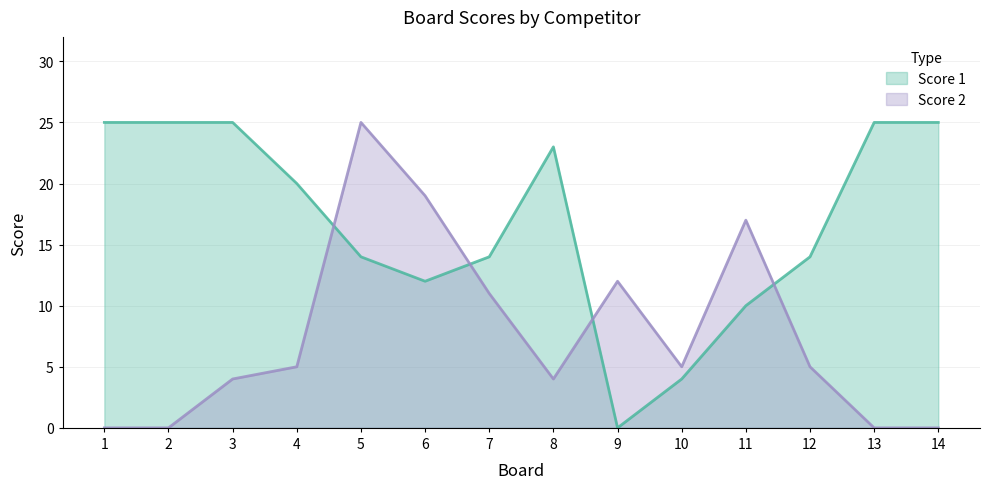

List the series in order of their peak value, highest first.

Score 1, Score 2